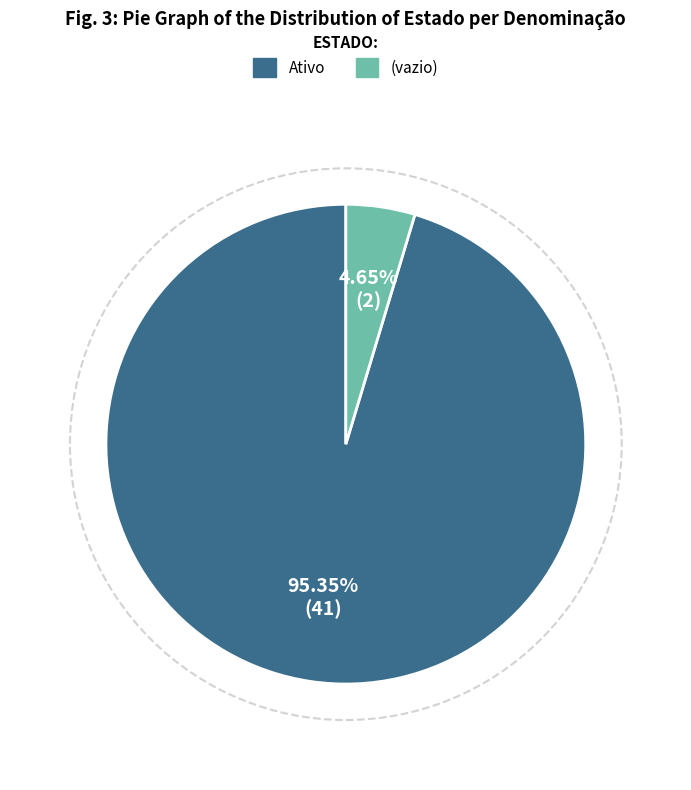

Which slice is the largest?

Ativo